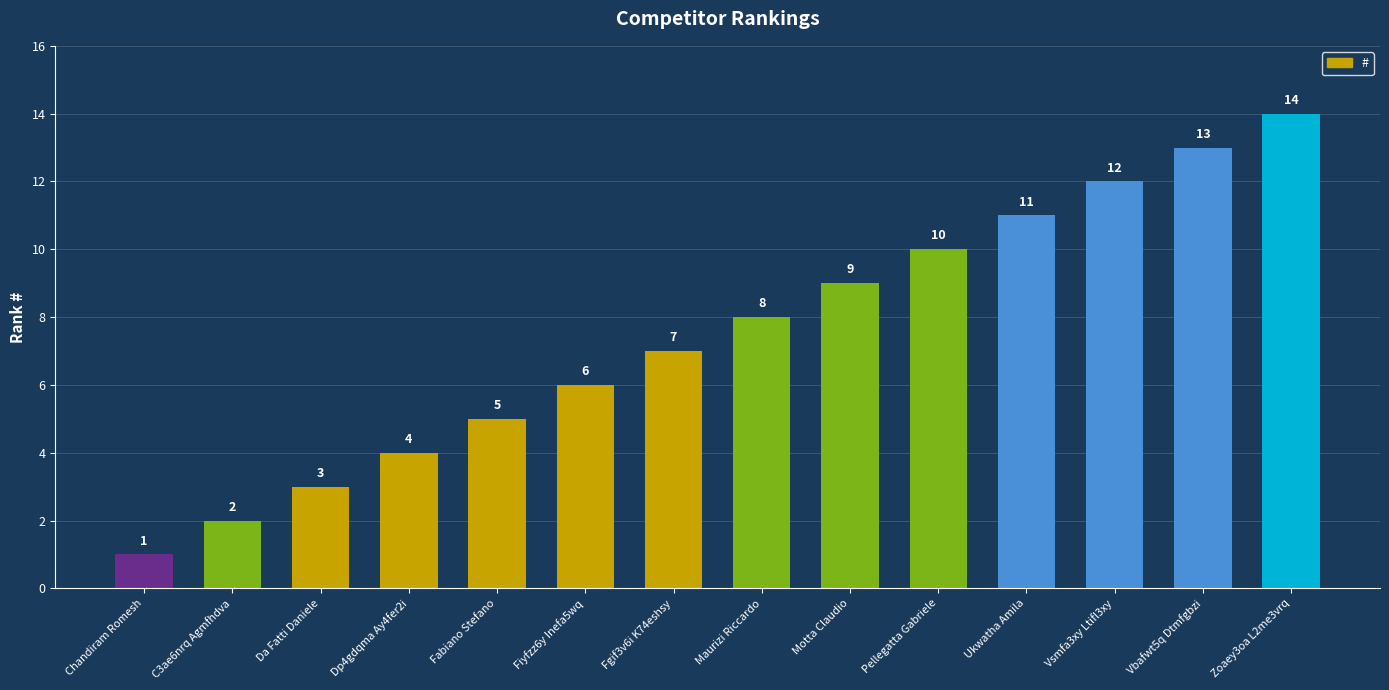

Are the bars horizontal?

No